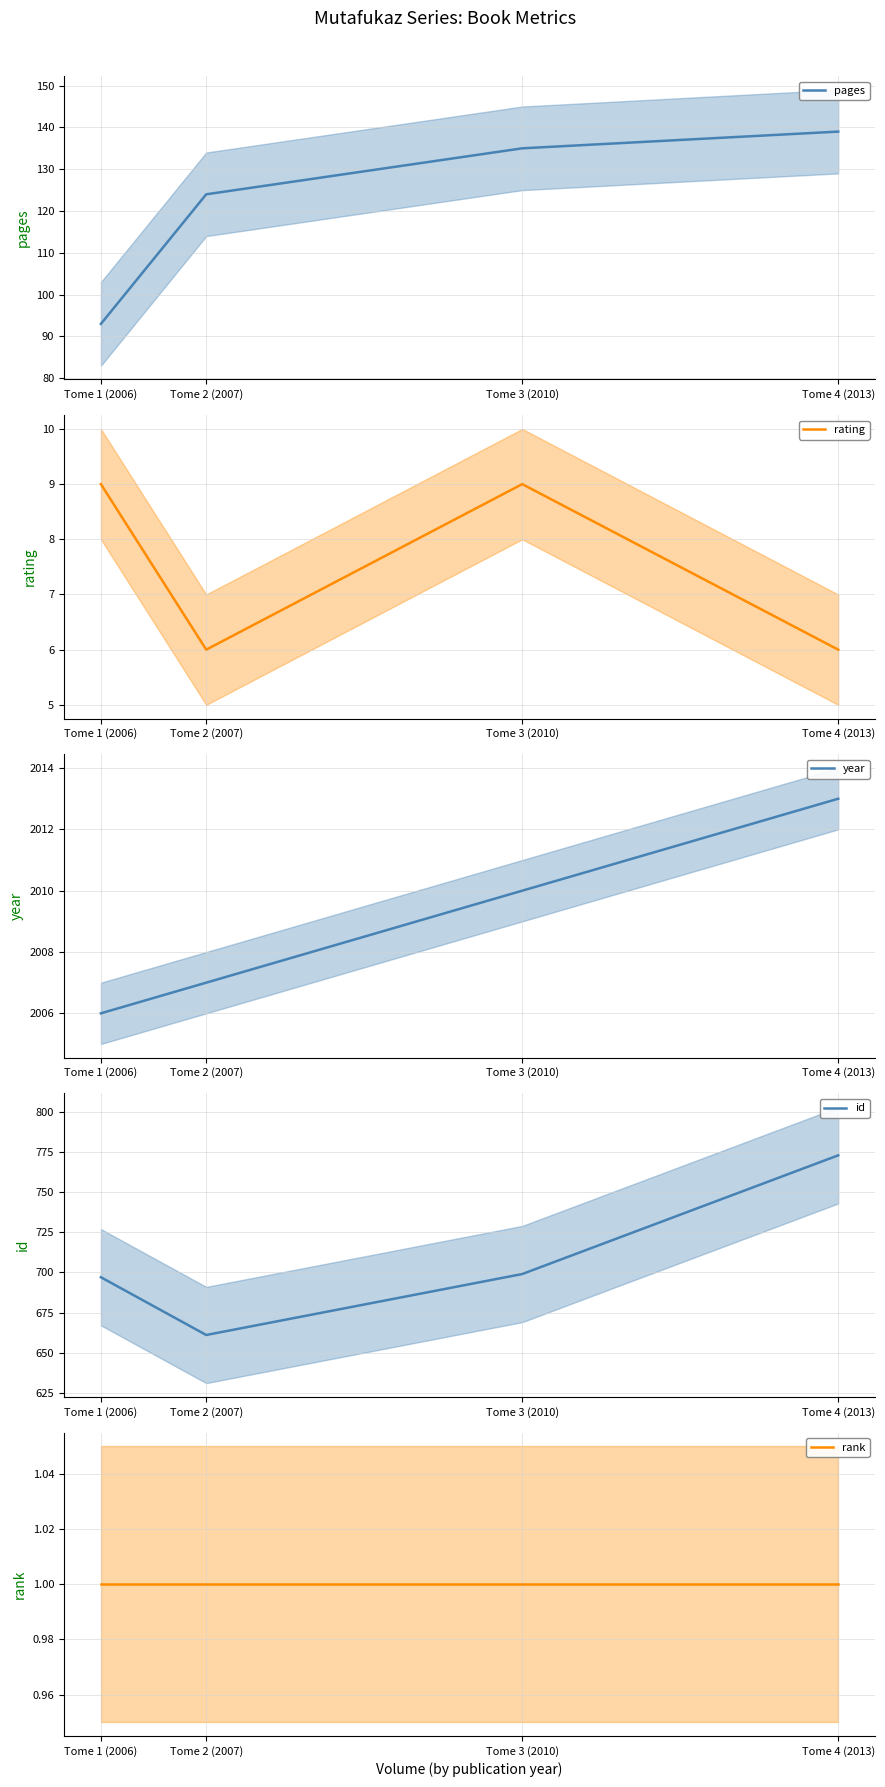

What is the label of the 3rd point from the left?

Tome 3 (2010)